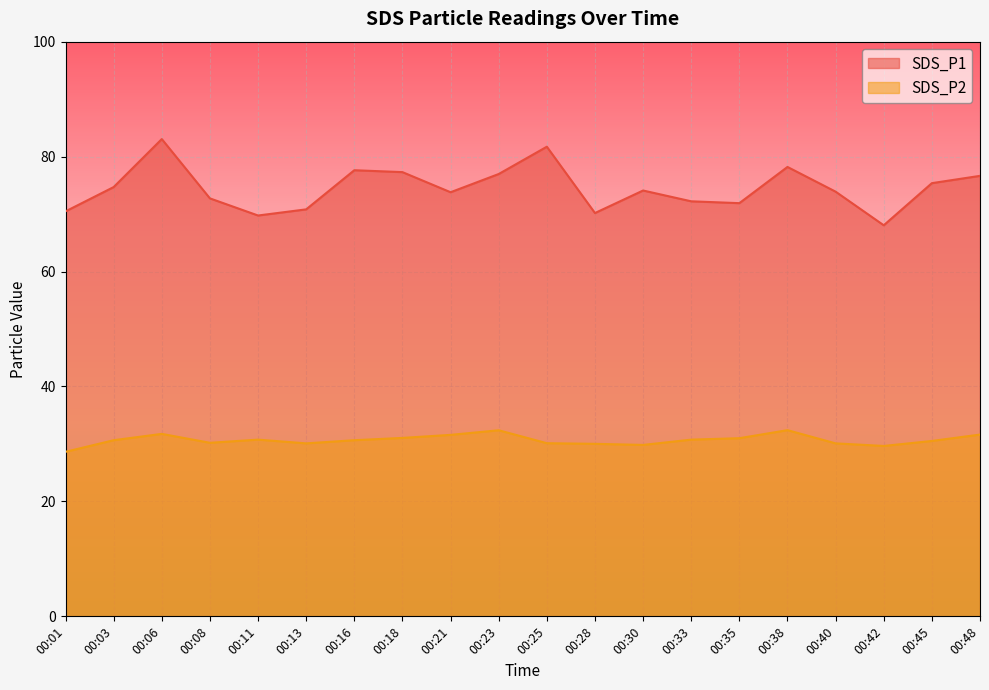

Rank the series by their average value, from lowest to highest.

SDS_P2, SDS_P1